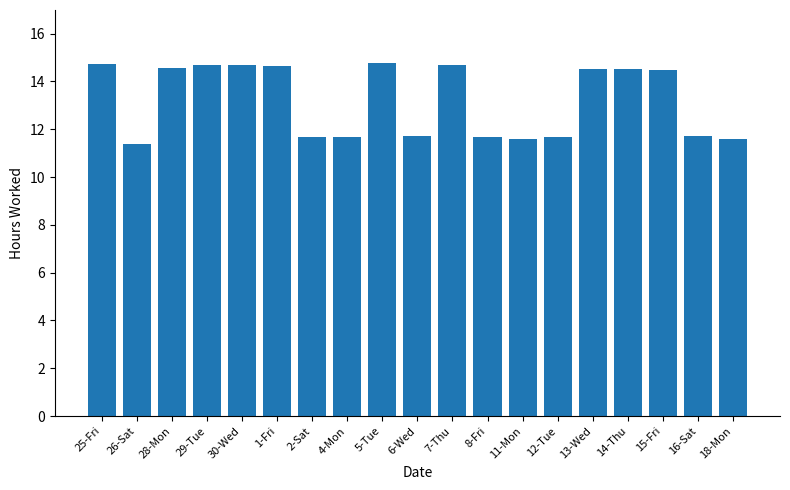

What is the label of the 3rd bar from the left?

28-Mon